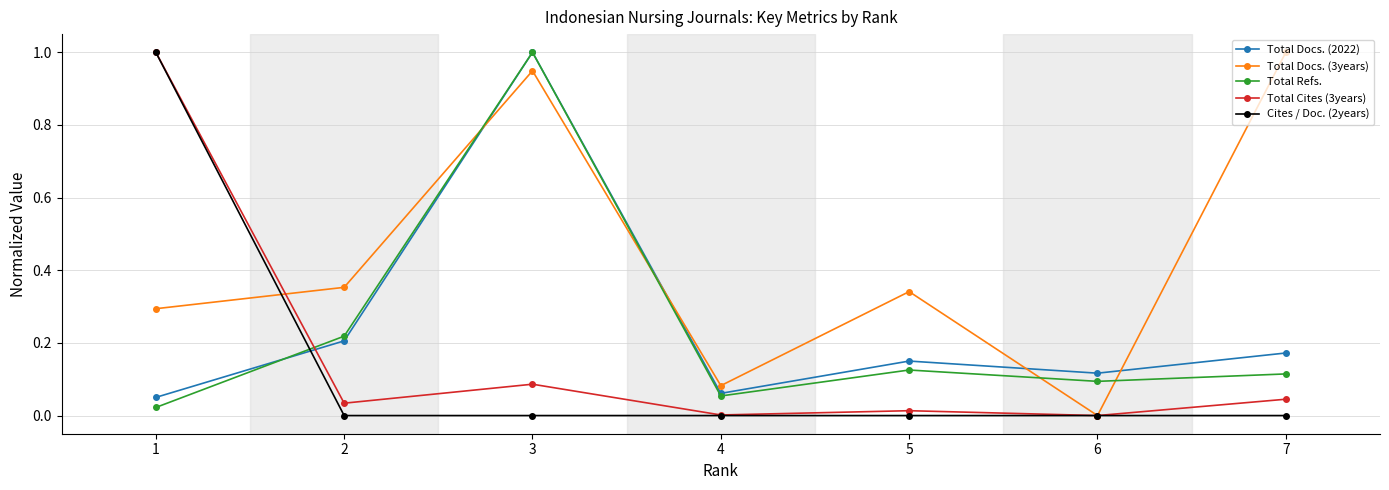

What is the greatest value displayed?

1.0